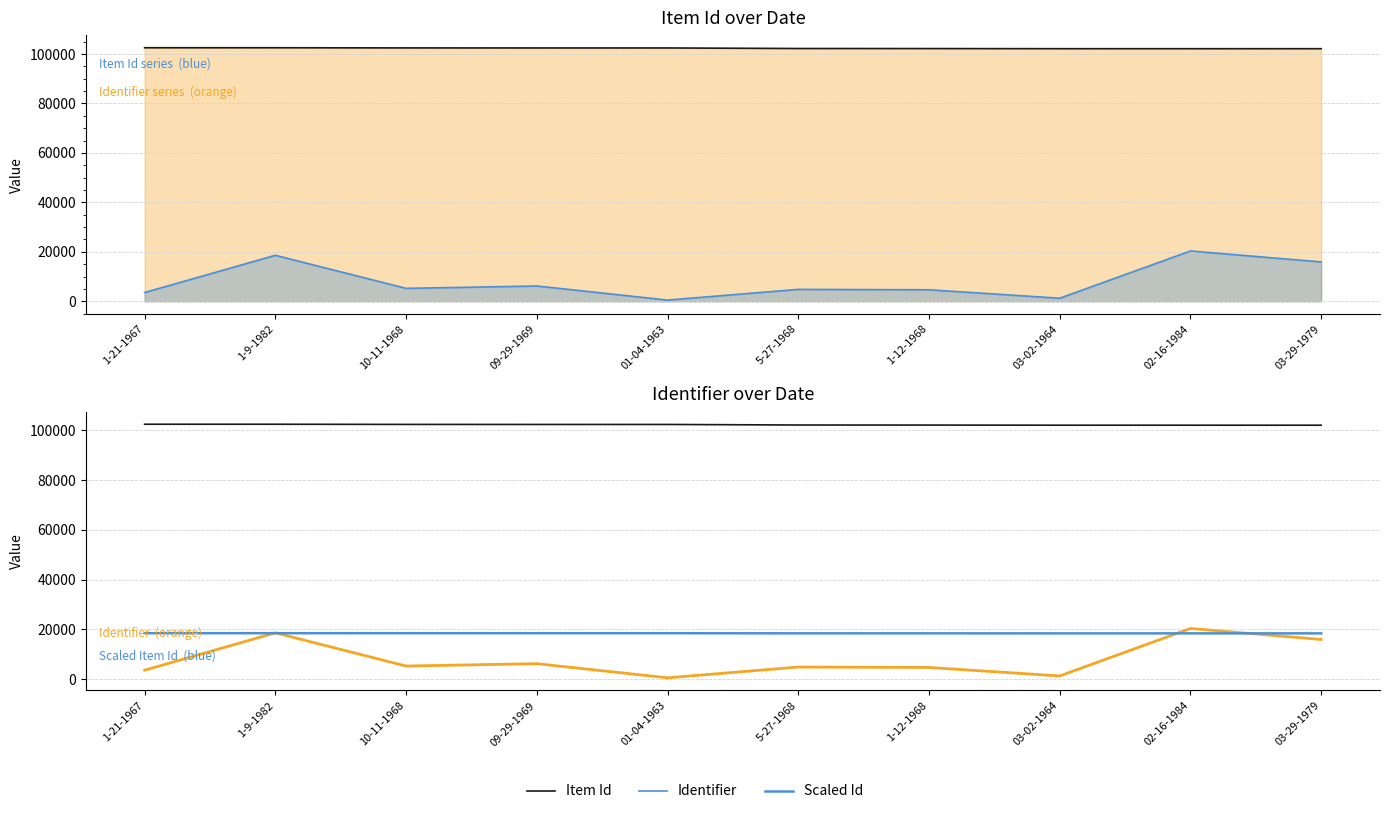

Reading left to right, what are all the values shown in this chart?

Item Id: 102518.0	102517.0	102446.0	102429.0	102428.0	102206.0	102183.0	102131.0	102130.0	102129.0
Identifier: 3559.0	18602.0	5235.0	6189.0	499.0	4823.0	4664.0	1249.0	20344.0	15925.0
Scaled Id: 18453.2	18453.1	18440.3	18437.2	18437.0	18397.1	18392.9	18383.6	18383.4	18383.2